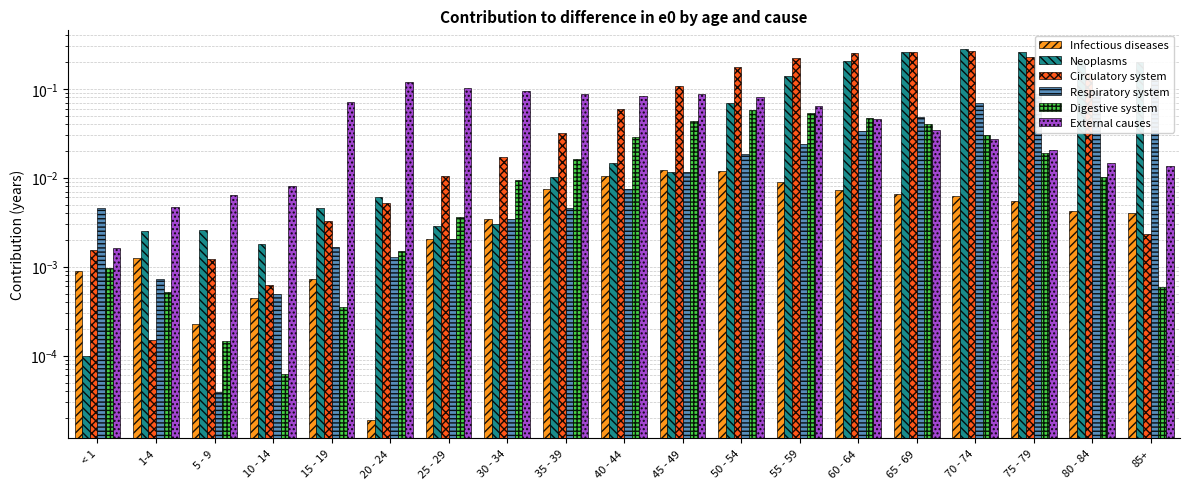

How many categories are shown in the chart?

19